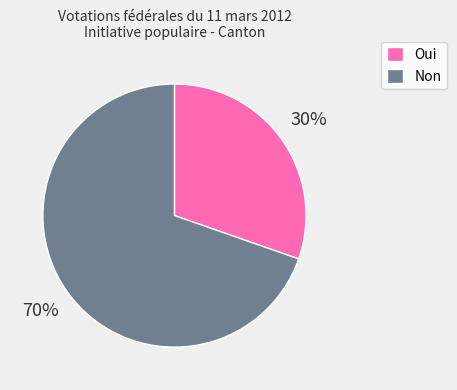

Approximately how many times larger is the value at Oui compared to Non?

0.4